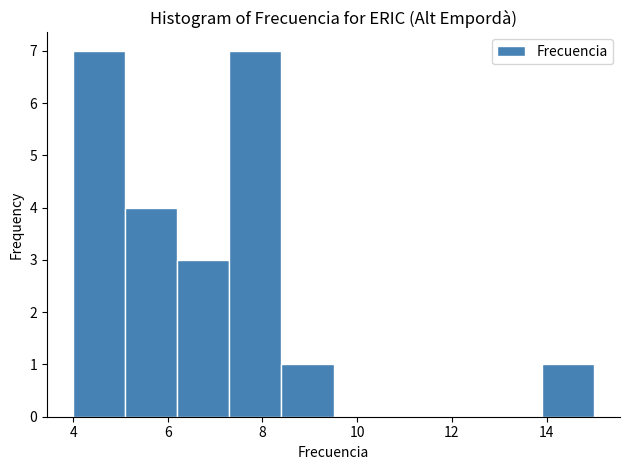

Reading left to right, list every bar in this chart as the range it spans on the x-axis followed by its height. Neither the bar edges nor the heights are printed on the chart, so give them approximately, as read against the axes.

4.0 to 5.1: 7
5.1 to 6.2: 4
6.2 to 7.3: 3
7.3 to 8.4: 7
8.4 to 9.5: 1
9.5 to 10.6: 0
10.6 to 11.7: 0
11.7 to 12.8: 0
12.8 to 13.9: 0
13.9 to 15.0: 1